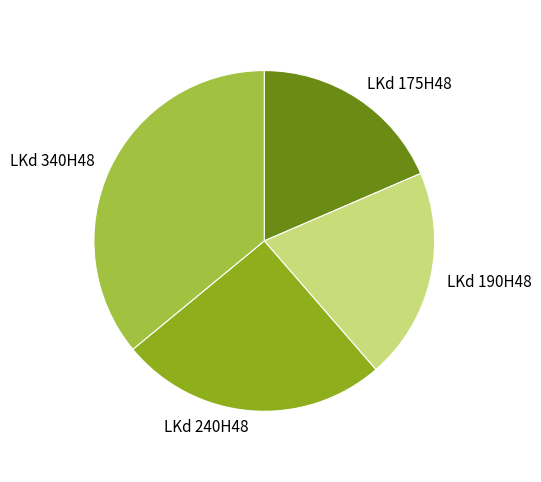

Does LKd 340H48 account for over 50% of the chart?

No